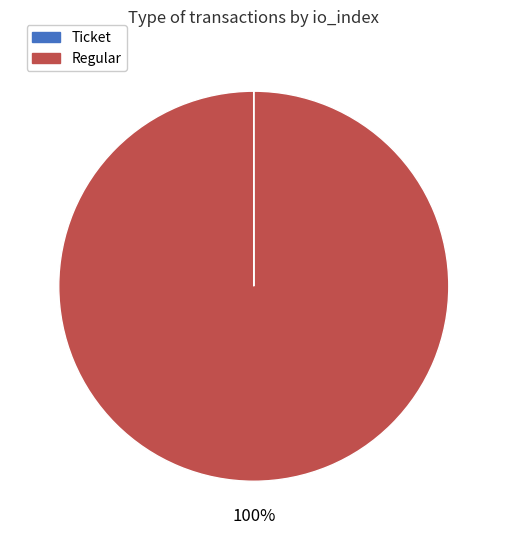

To the nearest percent, what is the average slice percentage?

50%